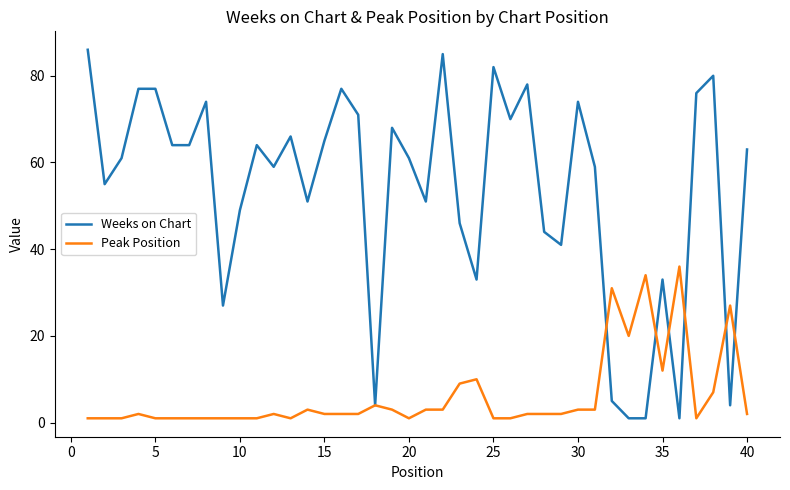

List the series in order of their peak value, lowest first.

Peak Position, Weeks on Chart